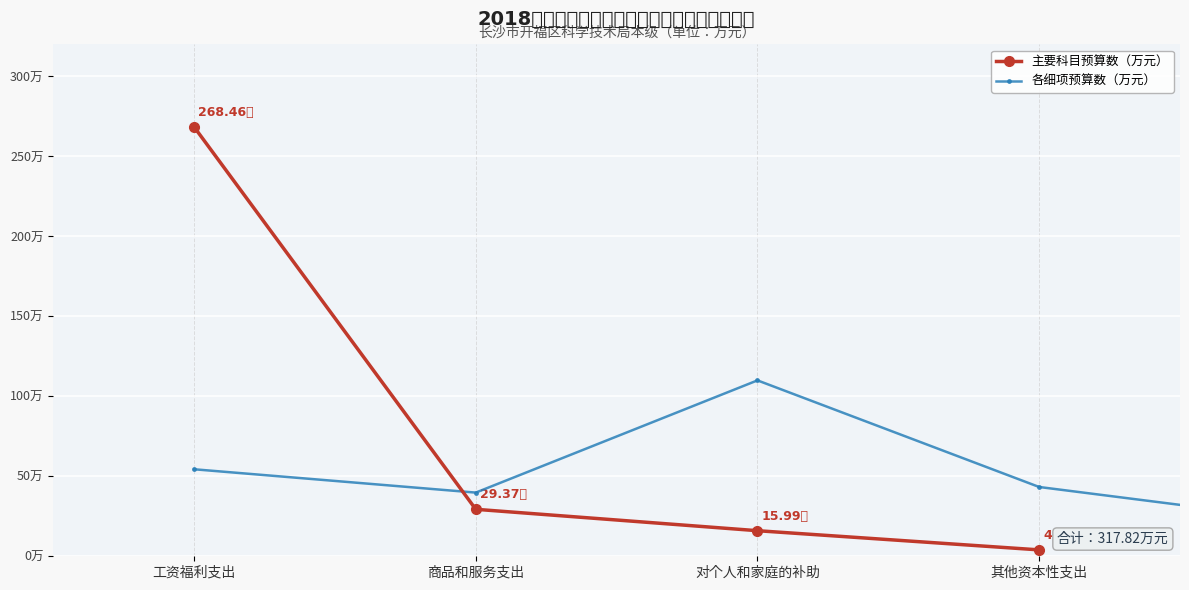

Rank the categories by value from lowest to highest.

其他资本性支出, 对个人和家庭的补助, 商品和服务支出, 工资福利支出